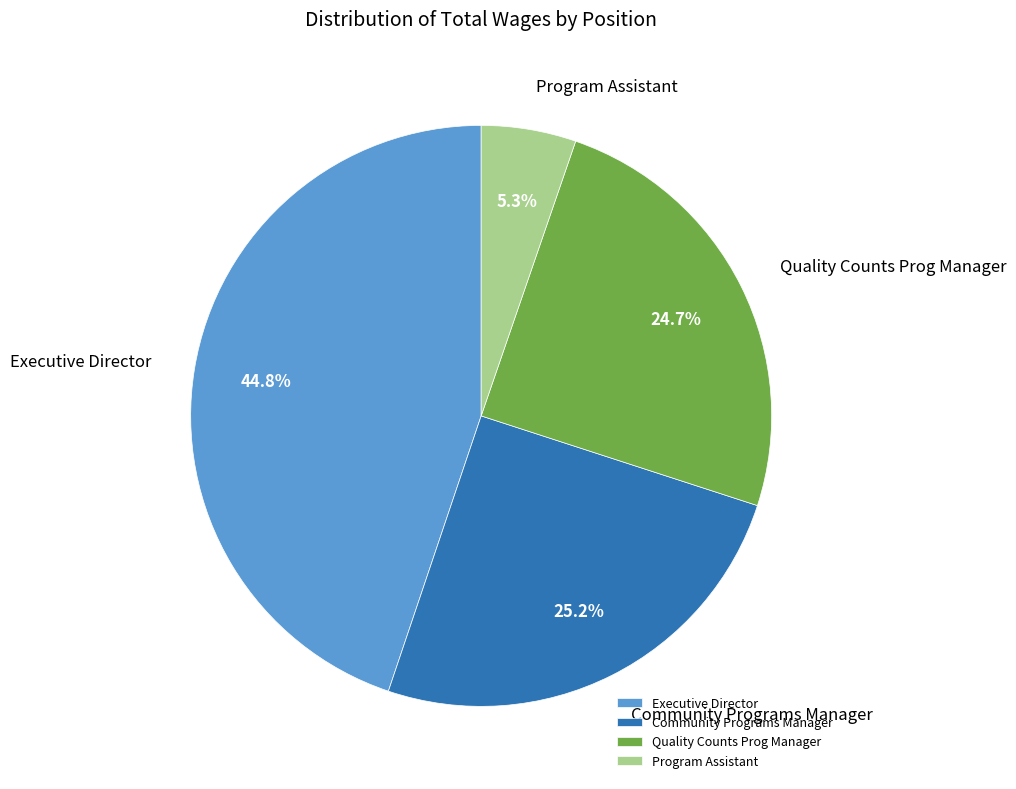

Does Community Programs Manager account for over 50% of the chart?

No